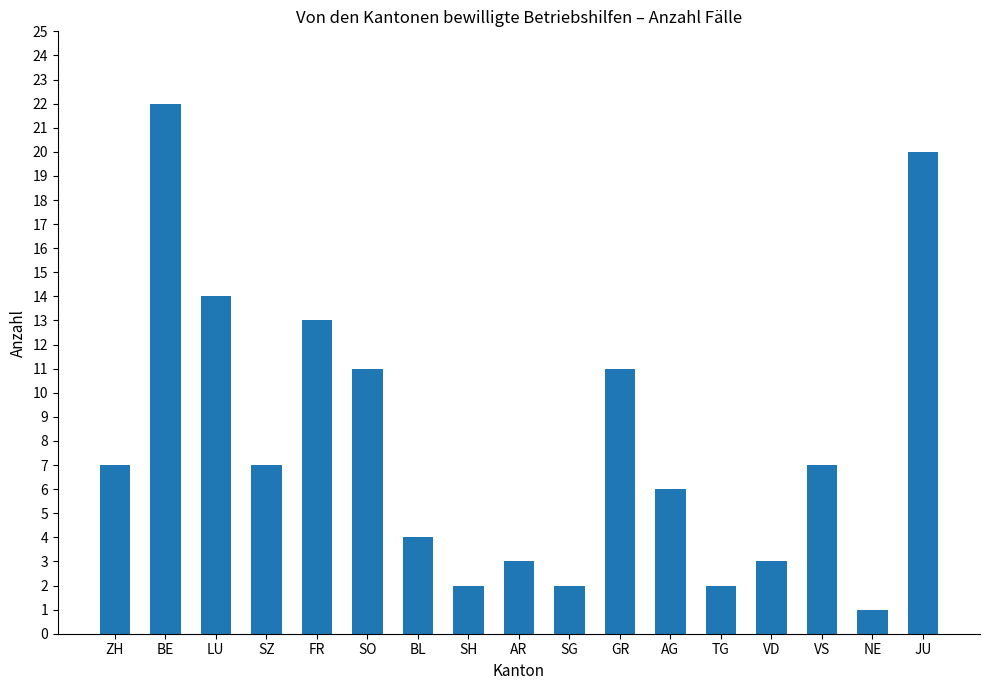

What is the label of the 11th bar from the right?

BL